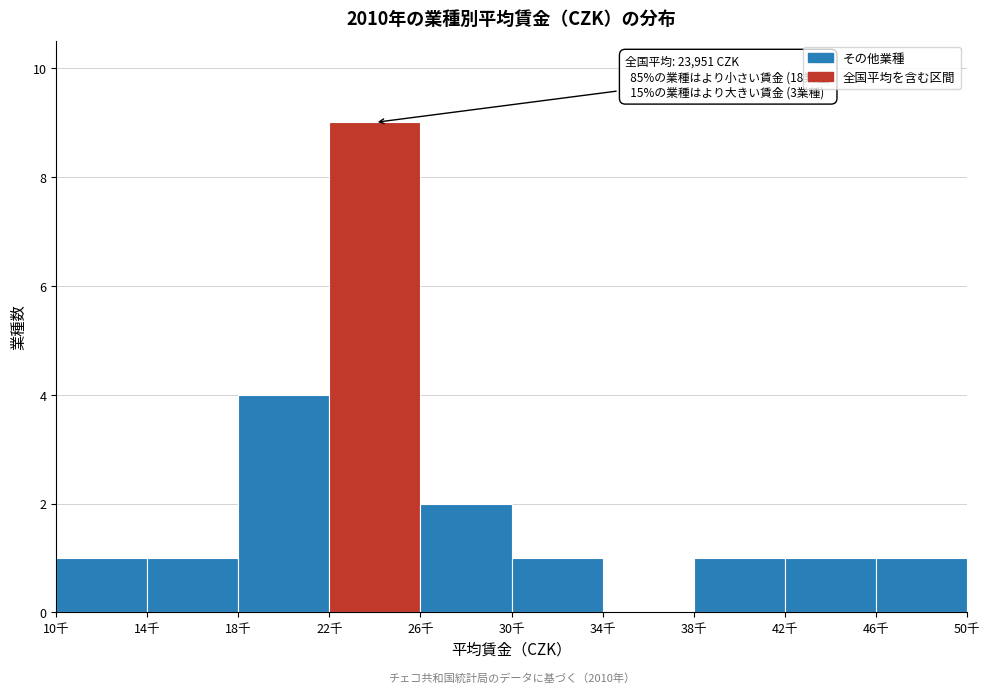

Reading left to right, extract all data points from this chart.

10千=1	14千=1	18千=4	22千=9	26千=2	30千=1	34千=0	38千=1	42千=1	46千=1